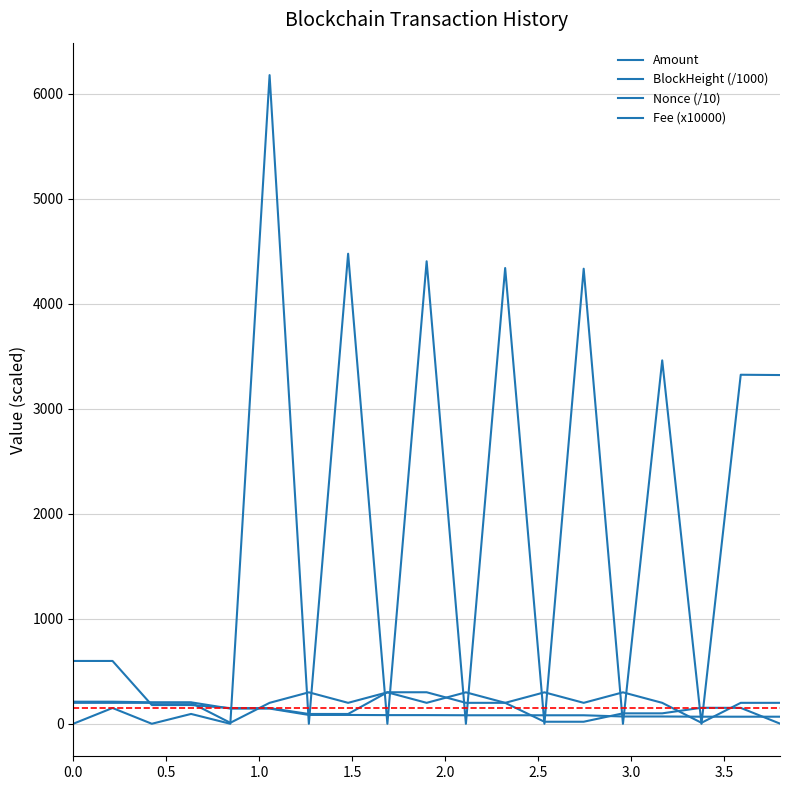

Which series has the widest spread of values?

Nonce (/10)